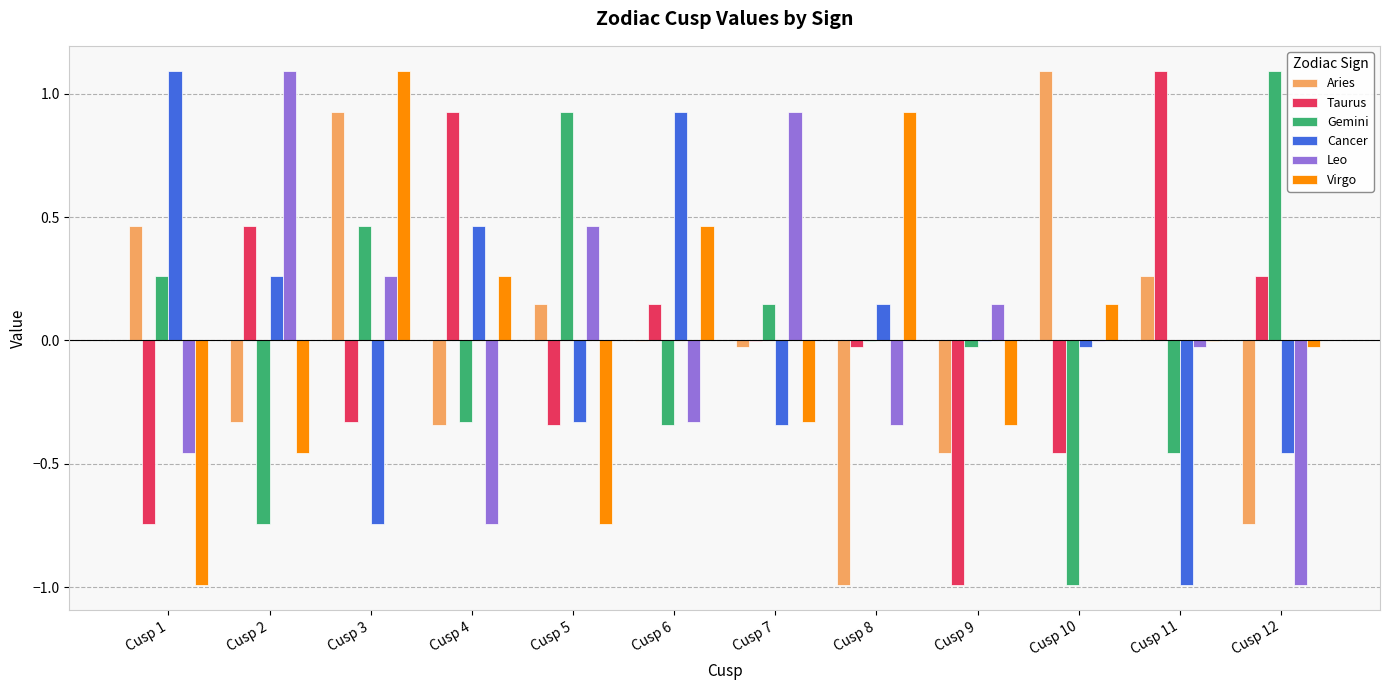

What is the sum of the Leo values at Cusp 8 and Cusp 7?

0.6